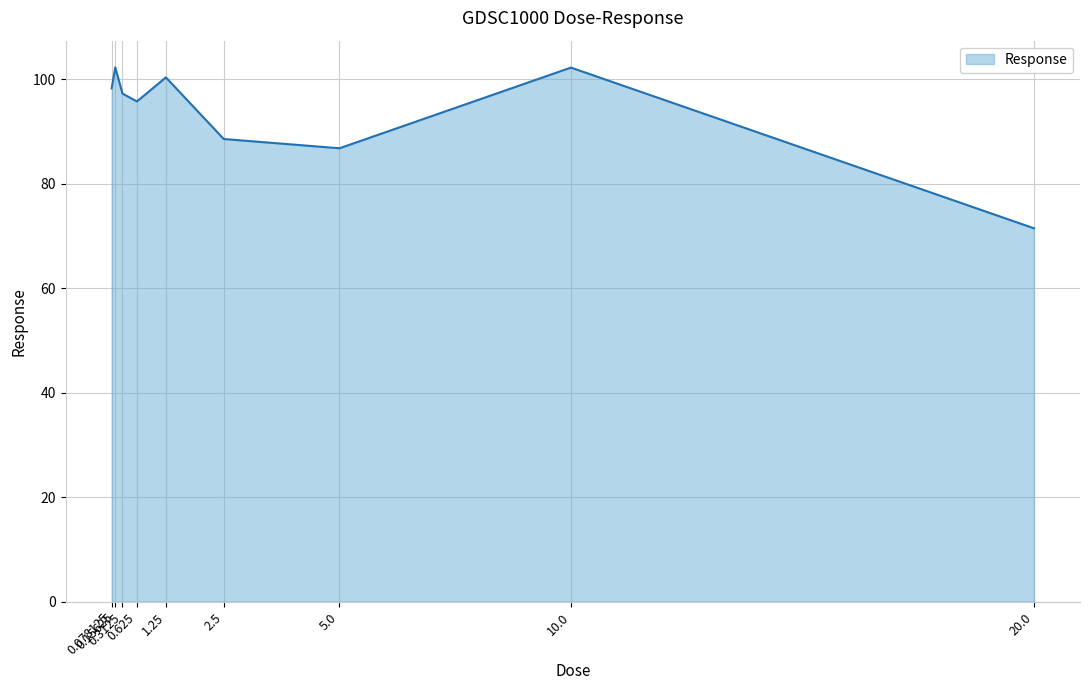

What is the ratio of the value at 20.0 to the value at 0.625?

0.7